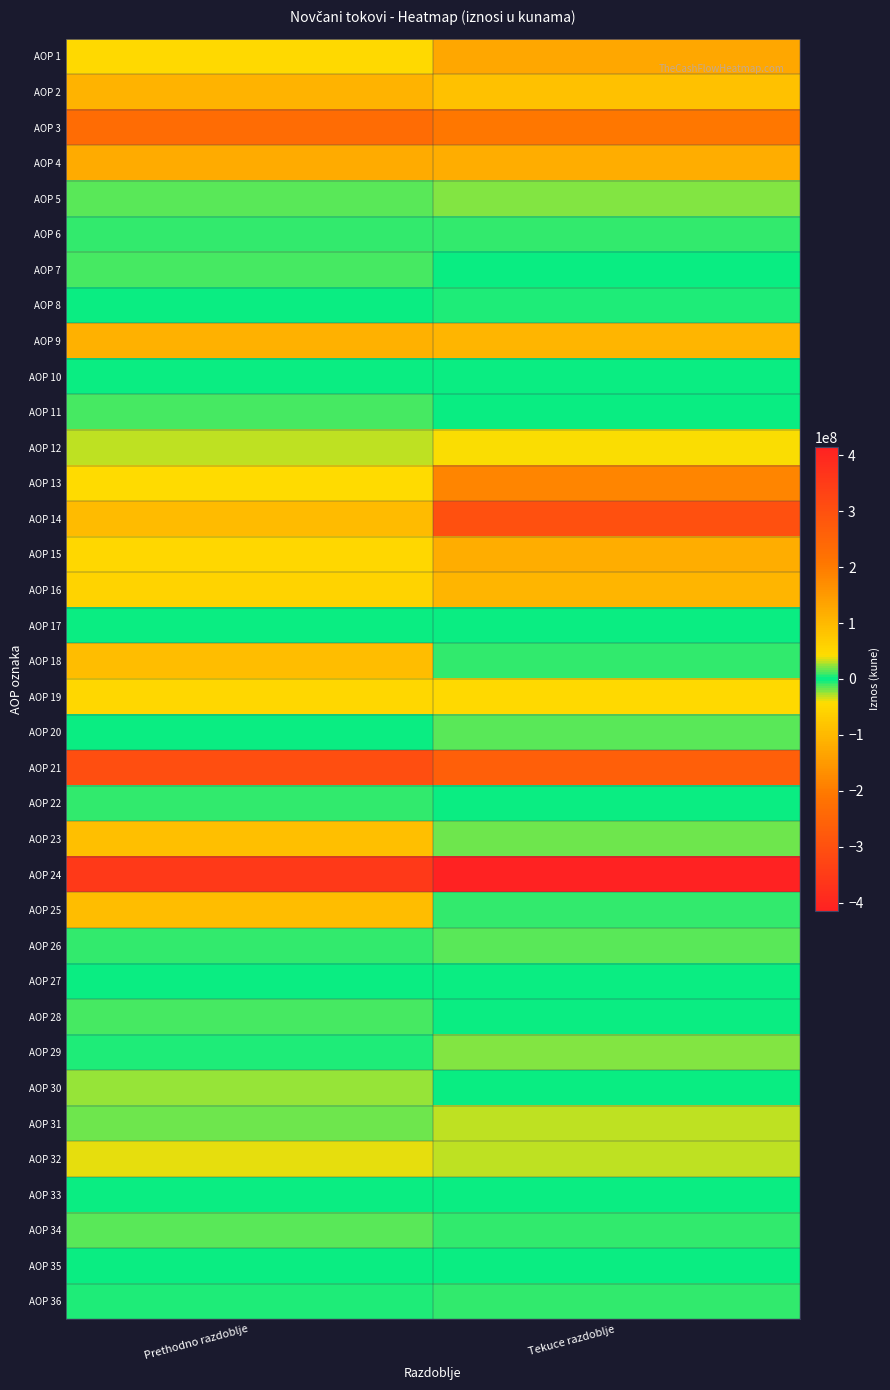

How many series are shown in this chart?

36